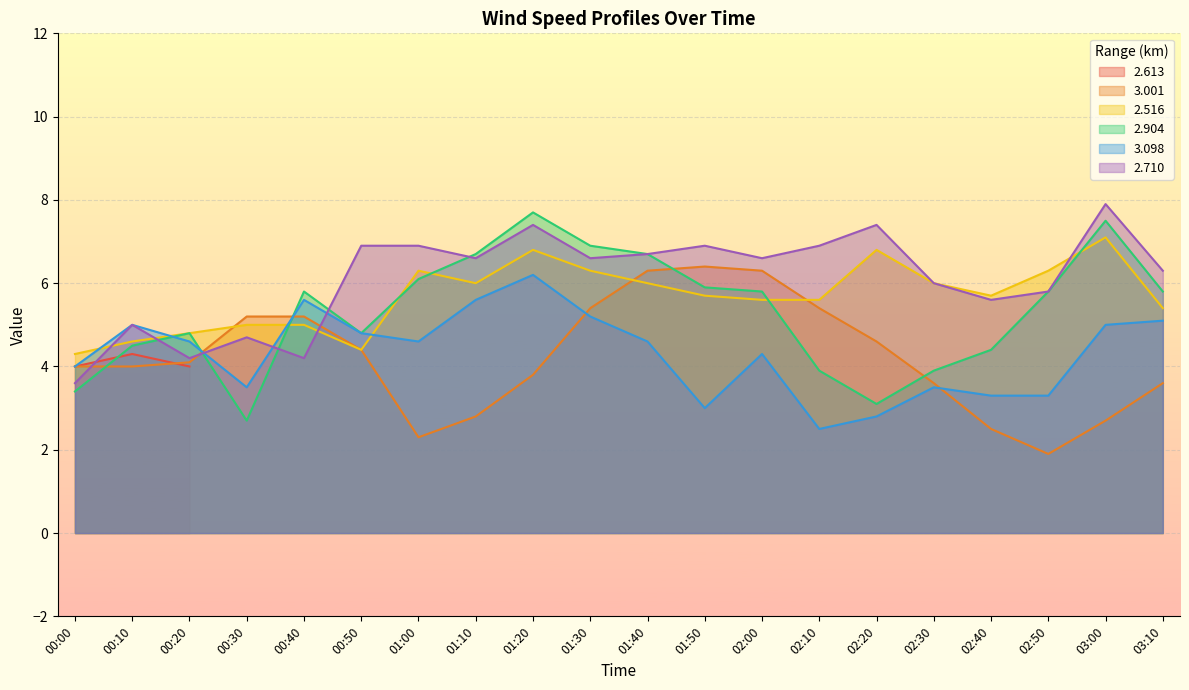

True or false: 3.098 has a value of 3.3 at 02:50.

True